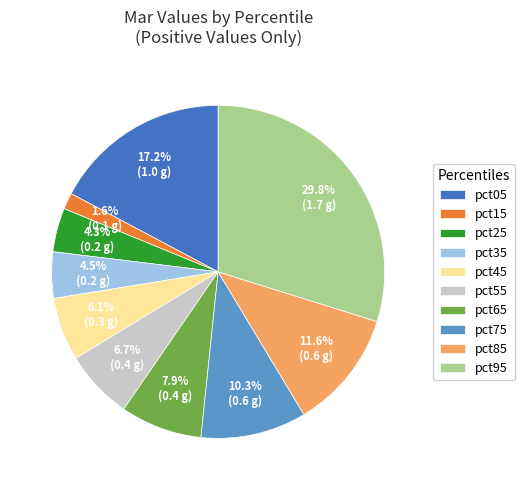

Between pct35 and pct15, which is larger?

pct35